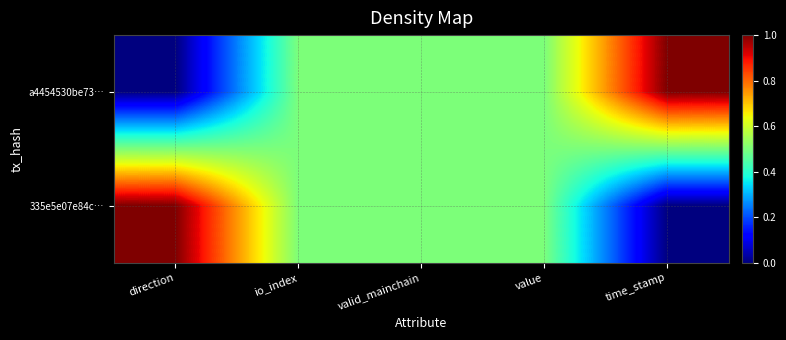

Reading left to right, what are all the values shown in this chart?

a4454530be73…: direction=0.0	io_index=0.5	valid_mainchain=0.5	value=0.5	time_stamp=1.0
335e5e07e84c…: direction=1.0	io_index=0.5	valid_mainchain=0.5	value=0.5	time_stamp=0.0